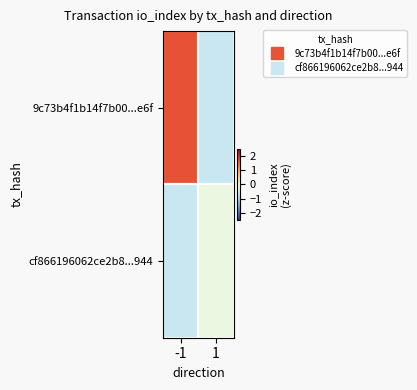

Reading left to right, extract all data points from this chart.

9c73b4f1b14f7b00...e6f: -1=1.7	1=-0.7
cf866196062ce2b8...944: -1=-0.7	1=-0.3